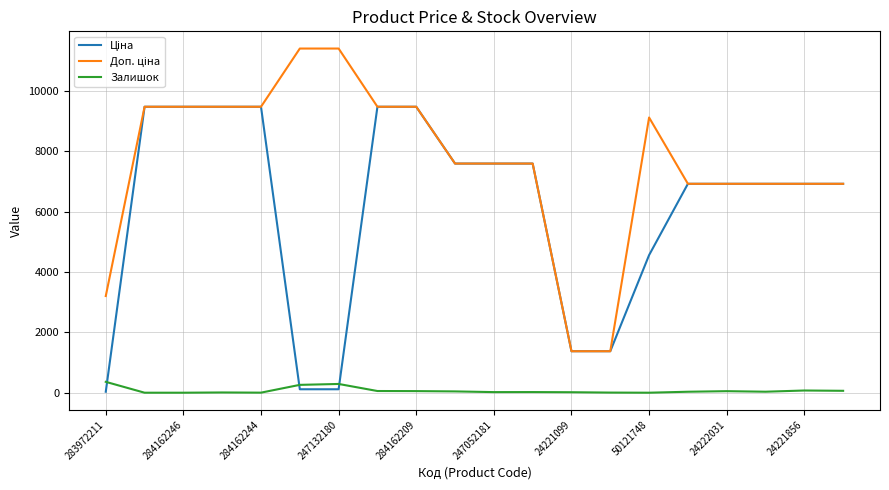

At which label does Ціна reach its minimum?

283972211